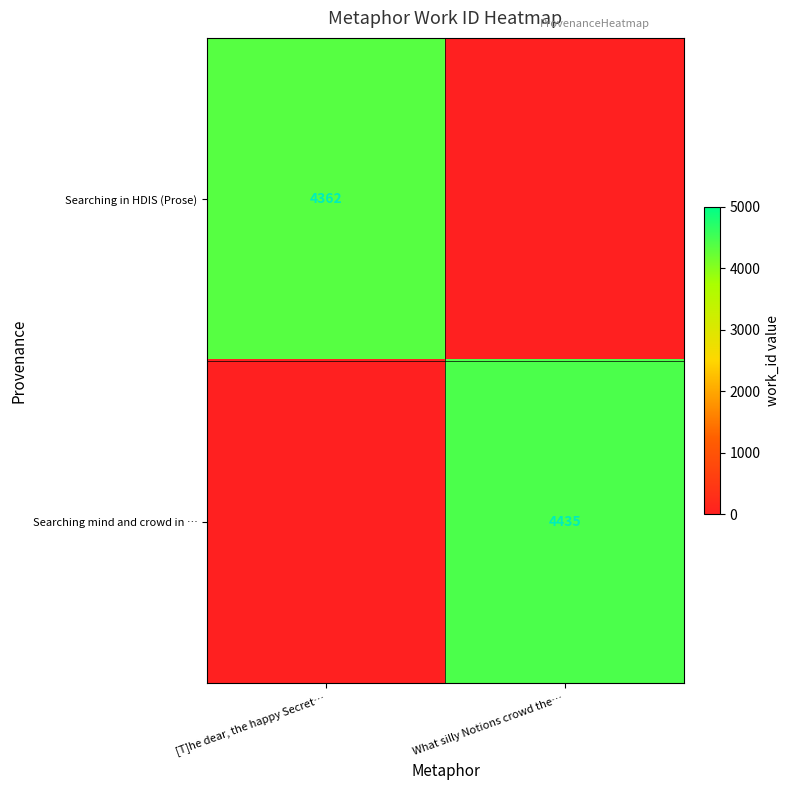

At which category is the sum across all series the highest?

What silly Notions crowd the…